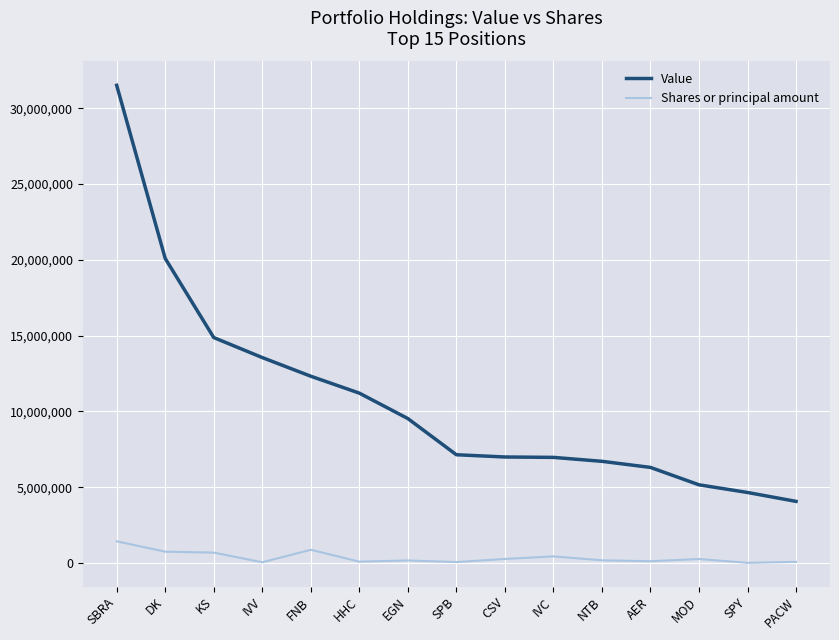

Which series changed the most between SBRA and DK?

Value